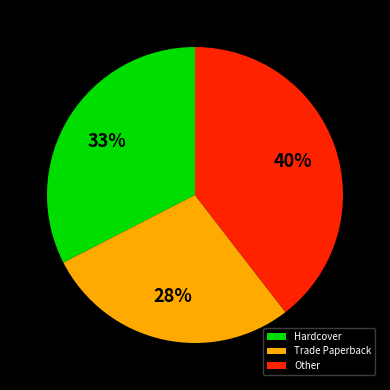

Is it true that Other is 19% of the pie?

False